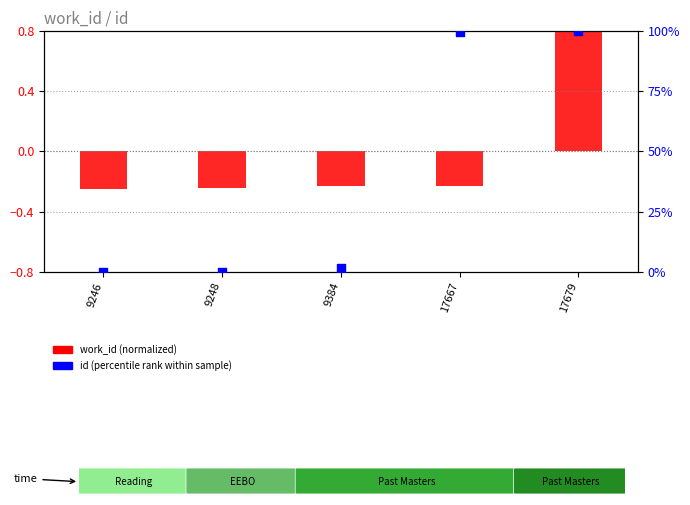

At how many categories does at least one series exceed 15?

2